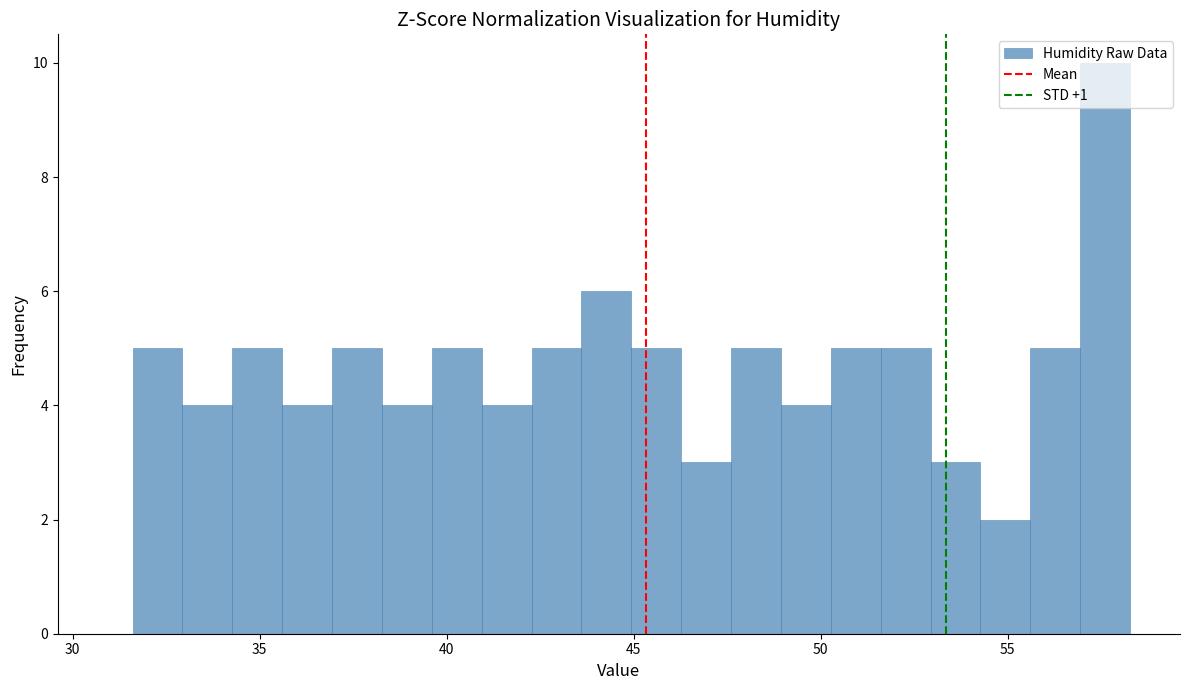

Read against the x-axis, roughly where is the centre of the tallest bar?

57.5